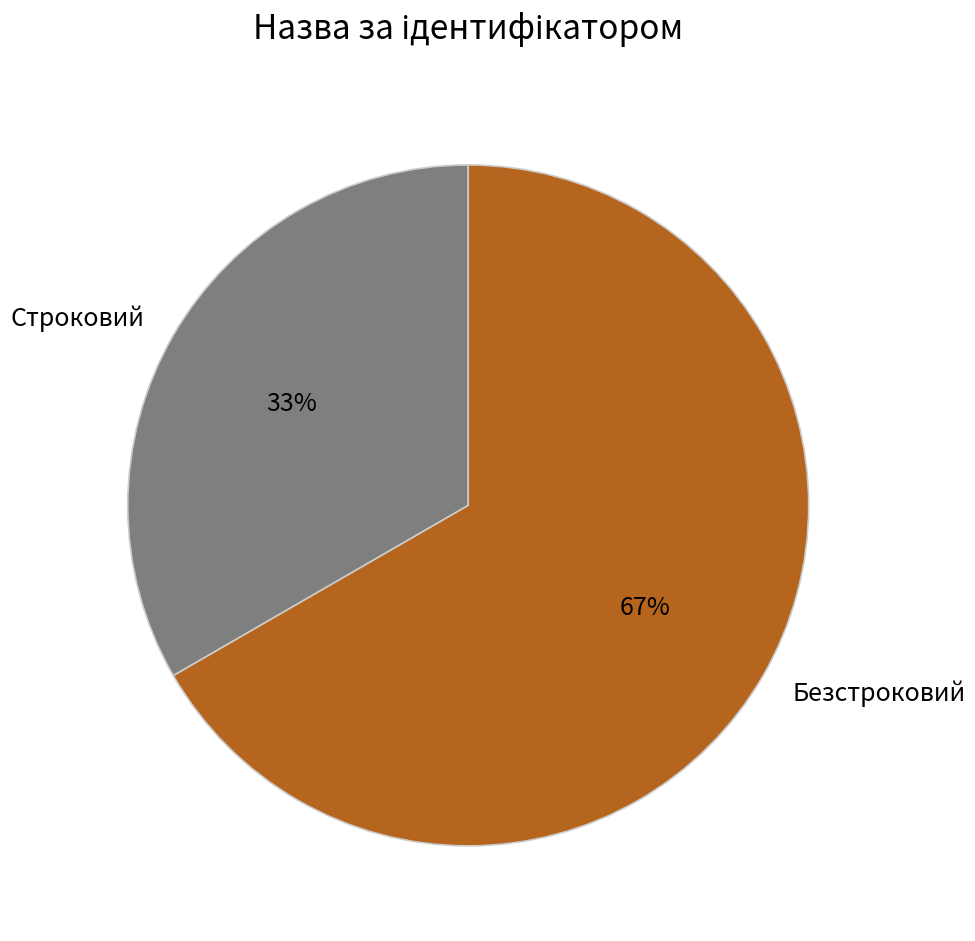

Do Строковий and Безстроковий together represent more than half of the pie?

Yes